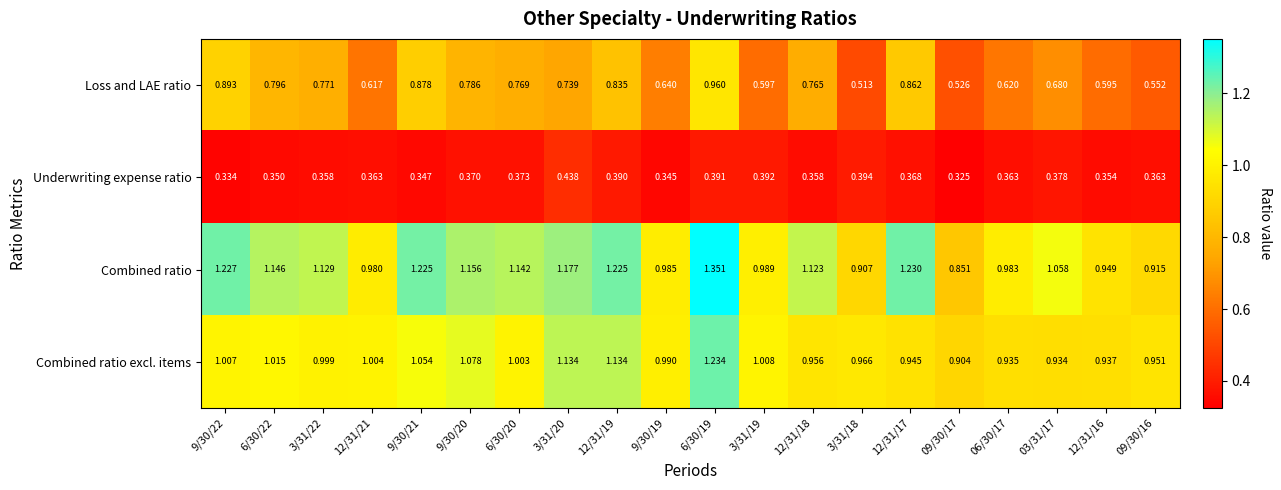

Is the value of Combined ratio excl. items at 09/30/16 greater than the value of Loss and LAE ratio at 09/30/17?

Yes